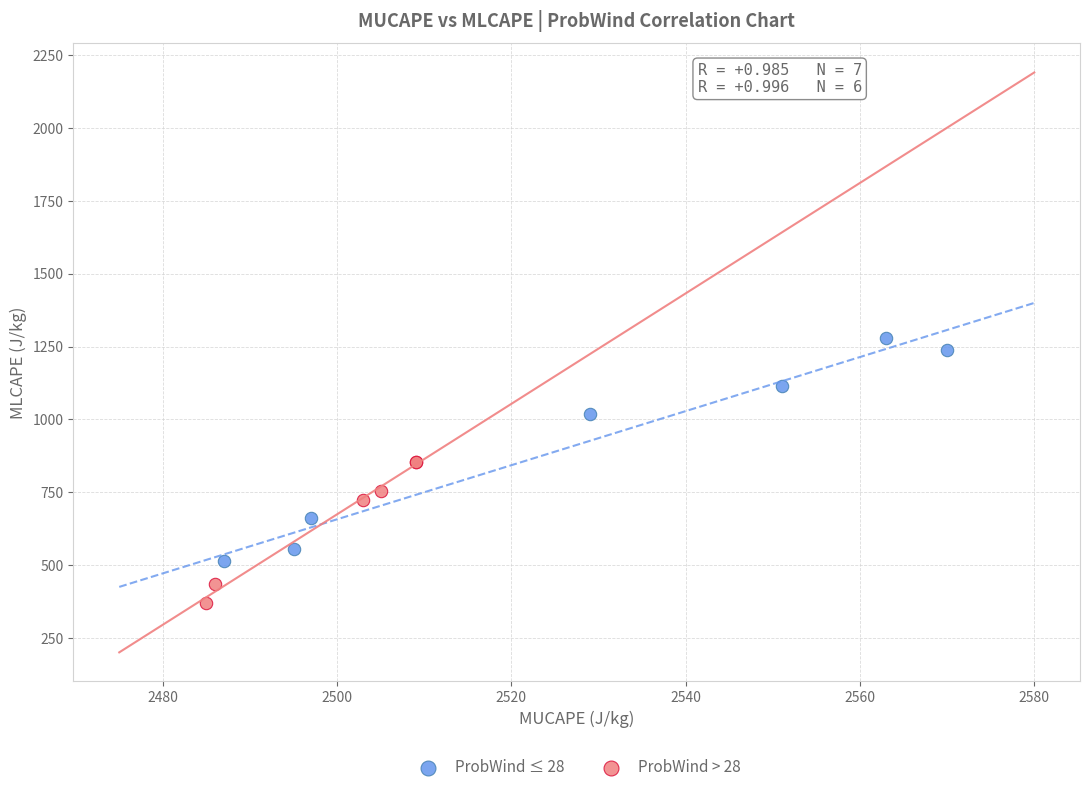

Which series contains the lowest Y value?

ProbWind > 28